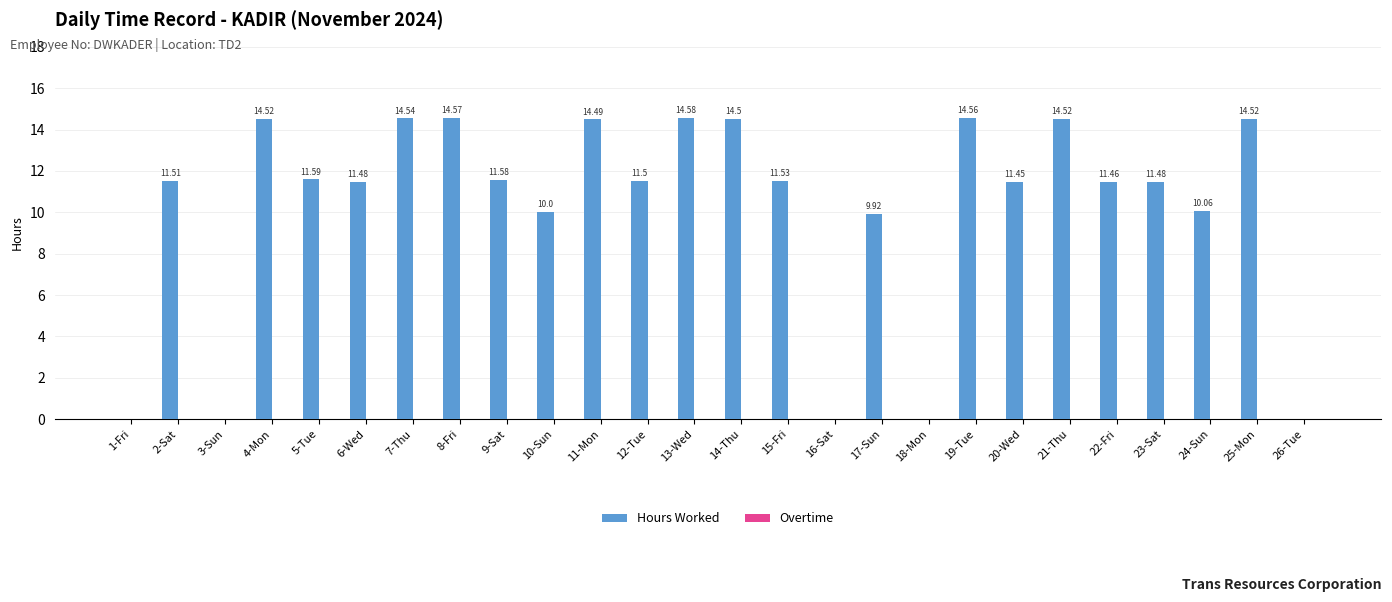

What is the sum of all values?

264.4